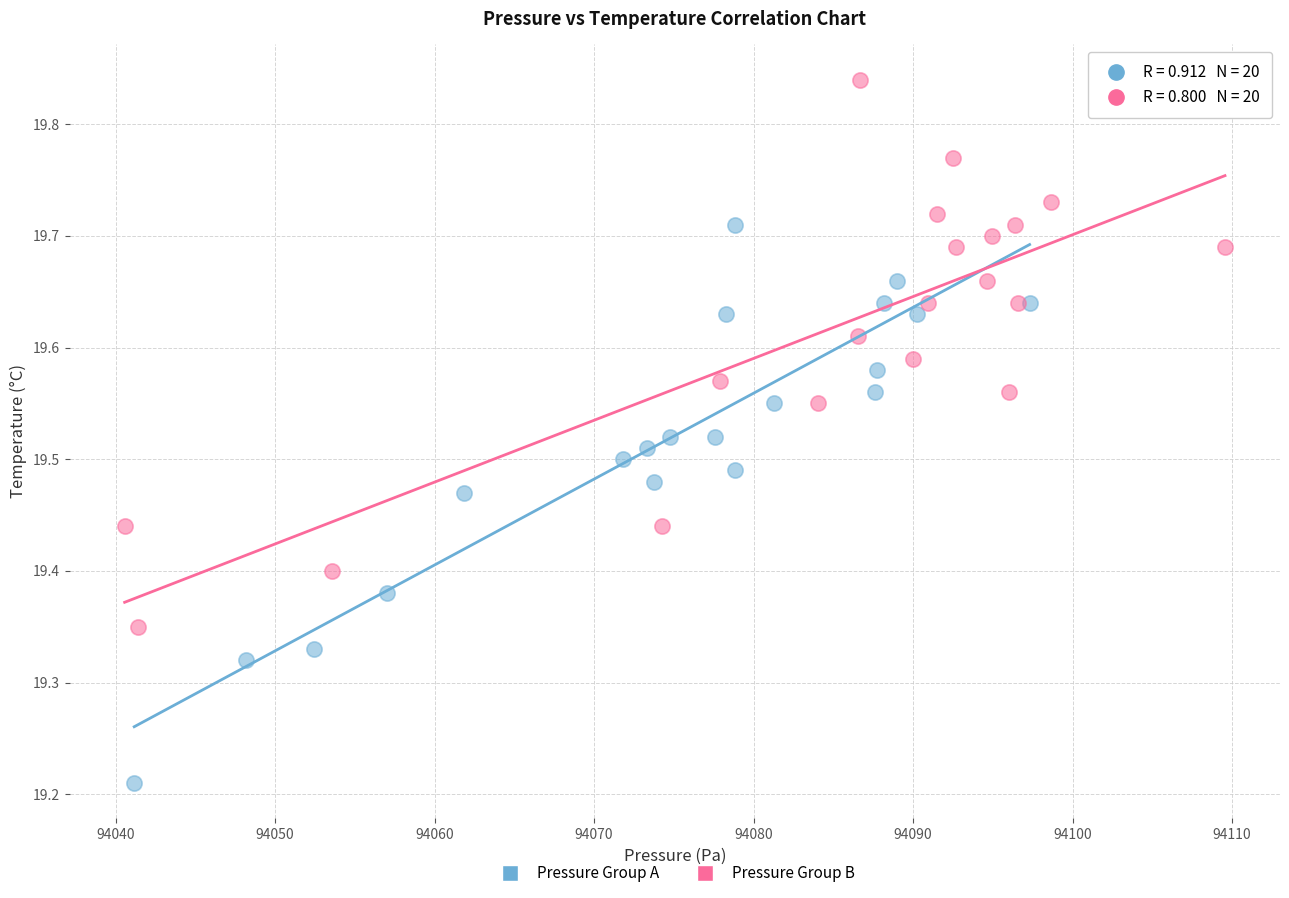

Which series reaches the minimum Y coordinate?

Pressure Group A